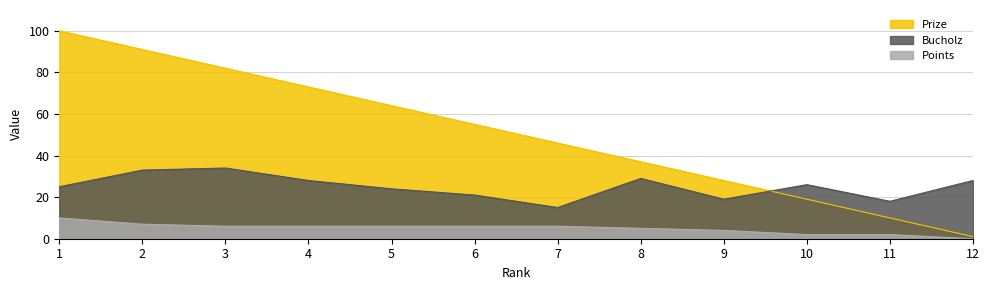

What is the difference between the Bucholz values at 1 and 11?

7